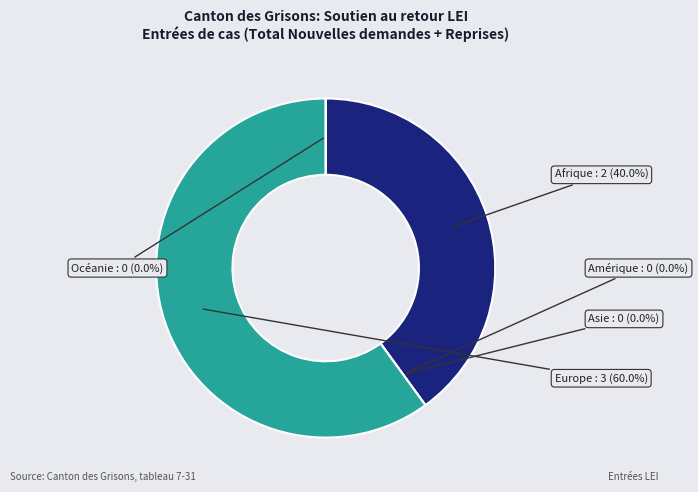

Which slice is the smallest?

Amérique